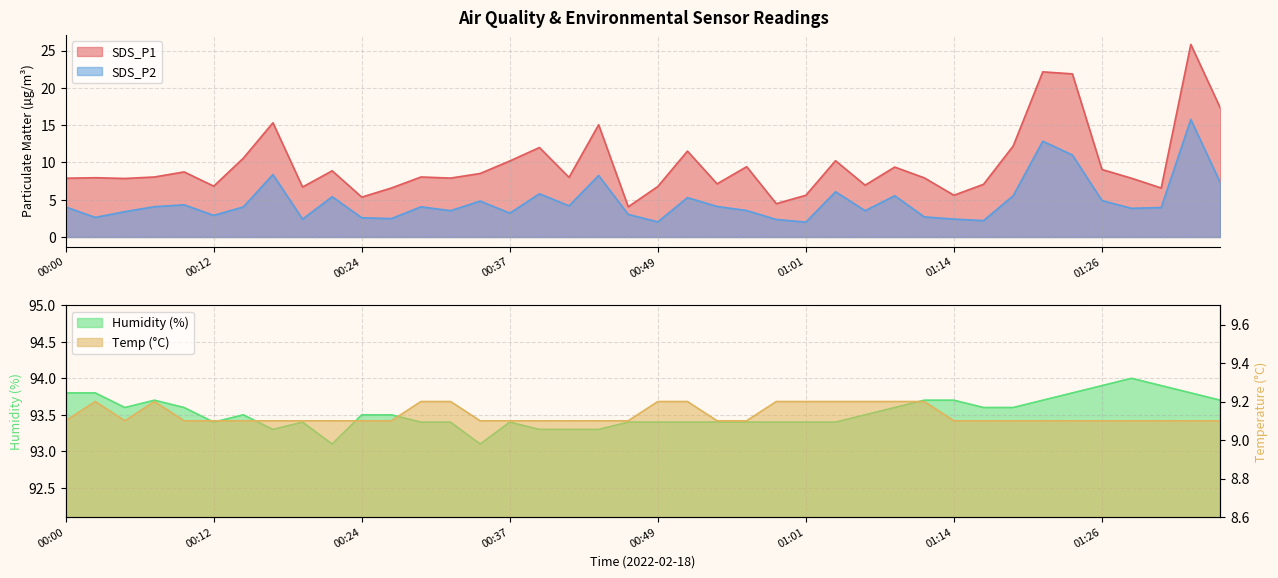

What are all the series names shown in the legend?

SDS_P1, SDS_P2, Humidity, Temp